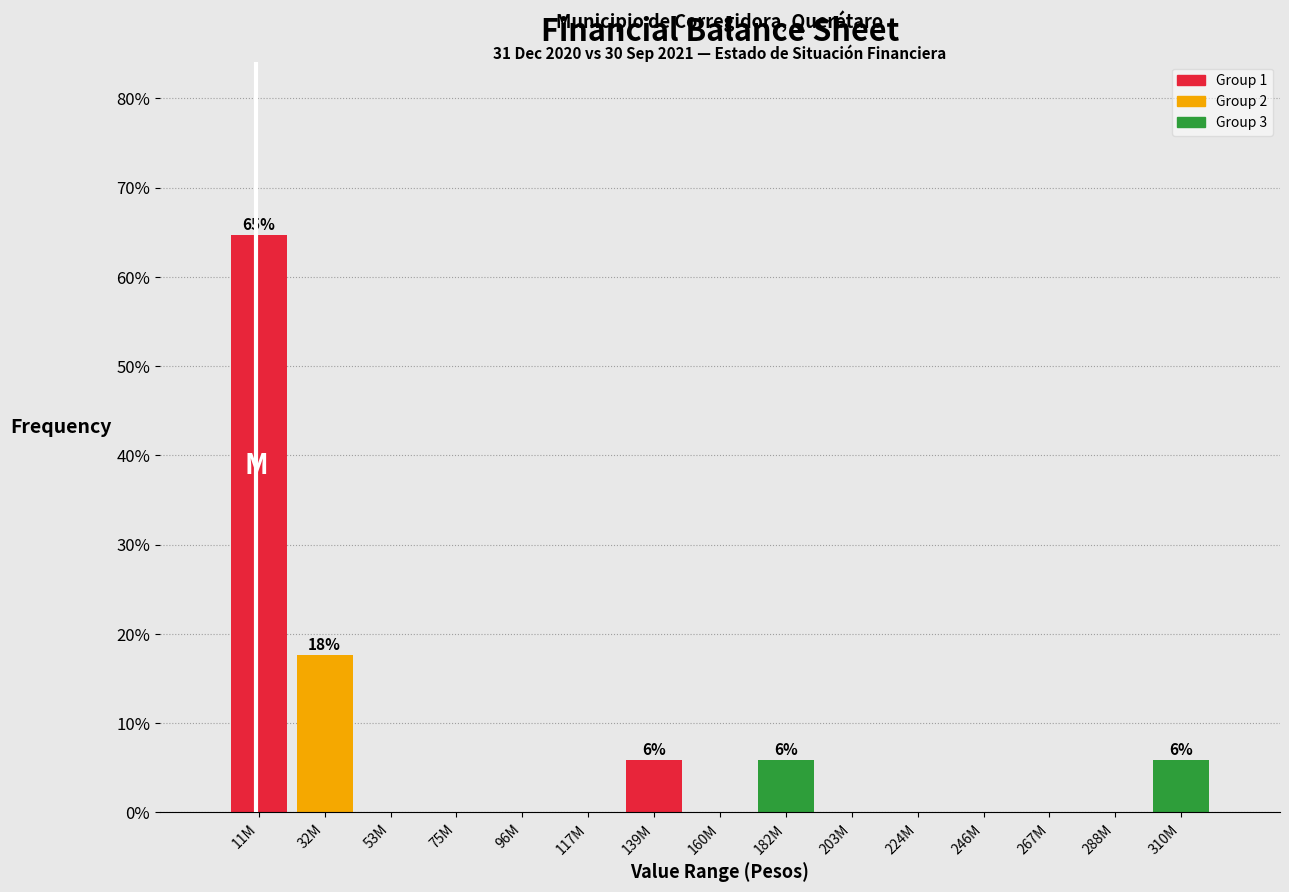

Reading left to right, extract all data points from this chart.

11M=64.7	32M=17.6	53M=0.0	75M=0.0	96M=0.0	117M=0.0	139M=5.9	160M=0.0	182M=5.9	203M=0.0	224M=0.0	246M=0.0	267M=0.0	288M=0.0	310M=5.9